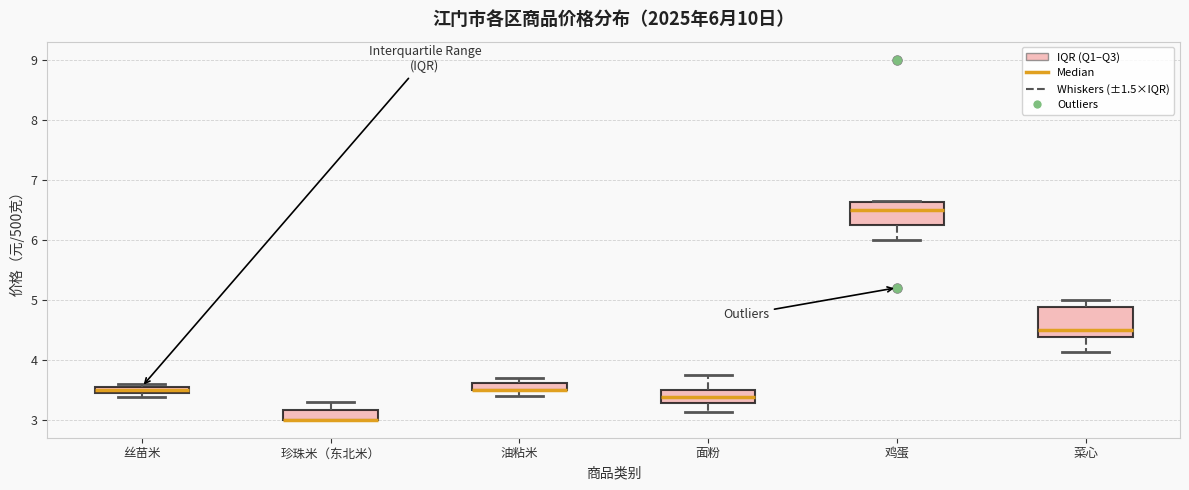

Which box is the tallest, from its lower edge to its upper edge?

菜心